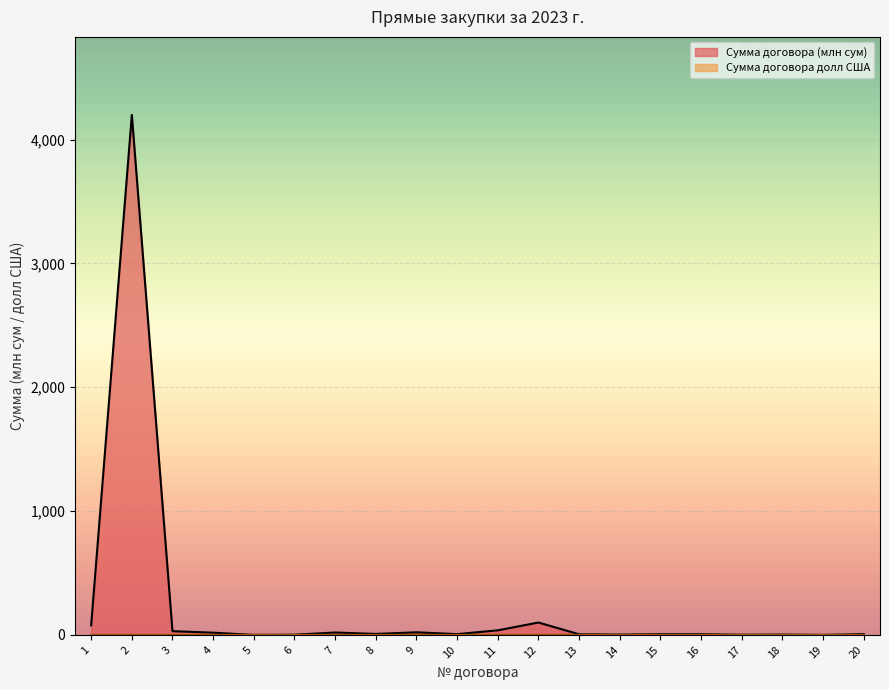

Rank the series by their average value, from highest to lowest.

Сумма договора (млн), Сумма договора долл США